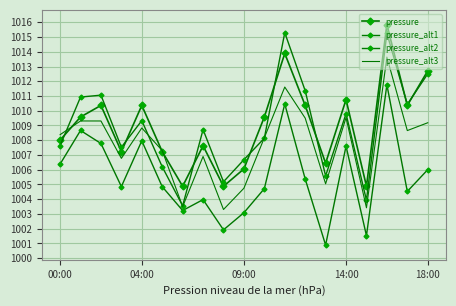

Which series has the largest total across all categories?

pressure